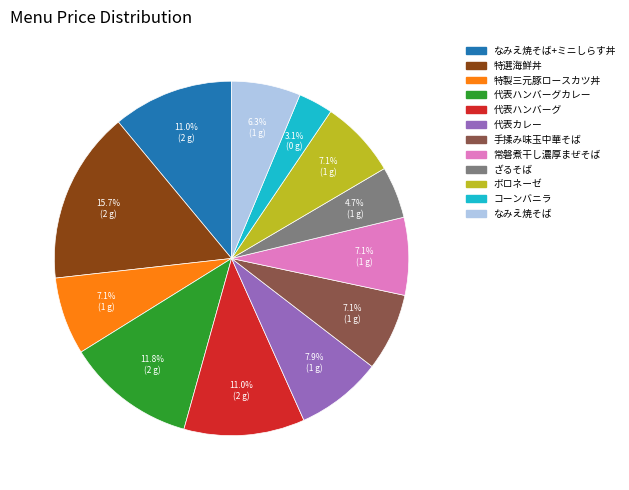

Is there a majority slice in this chart?

No